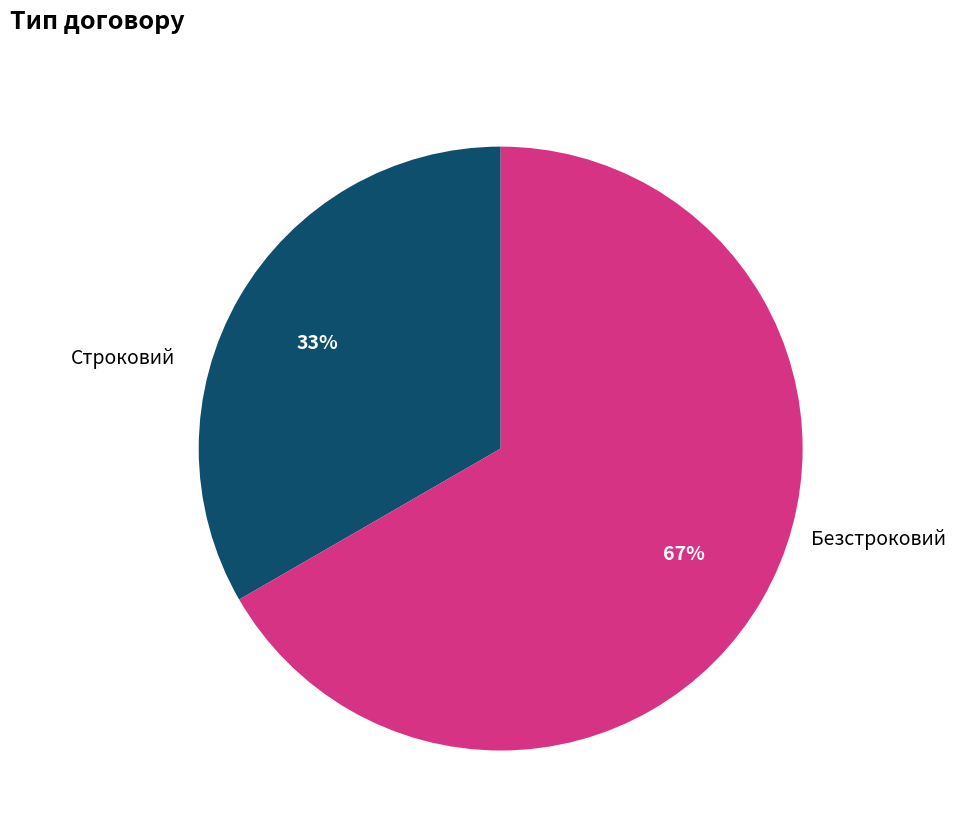

To the nearest percent, what is the average slice percentage?

50%